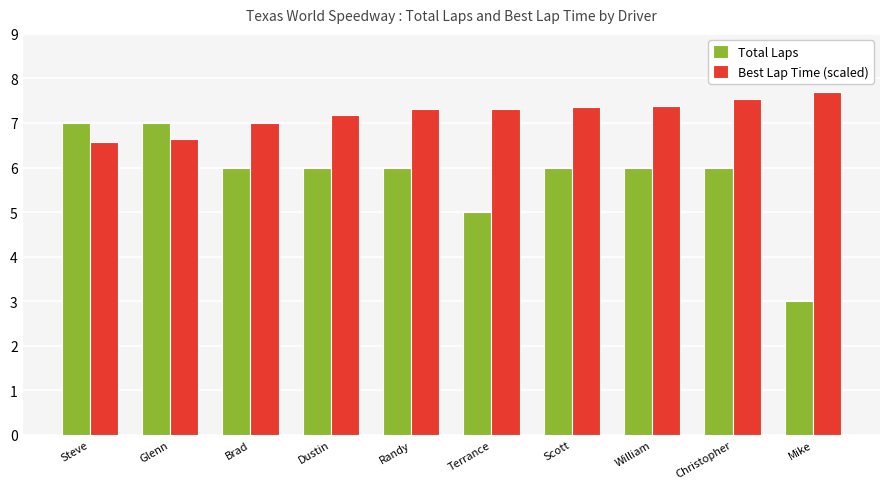

Is it true that Total Laps equals 7.0 at Steve?

True